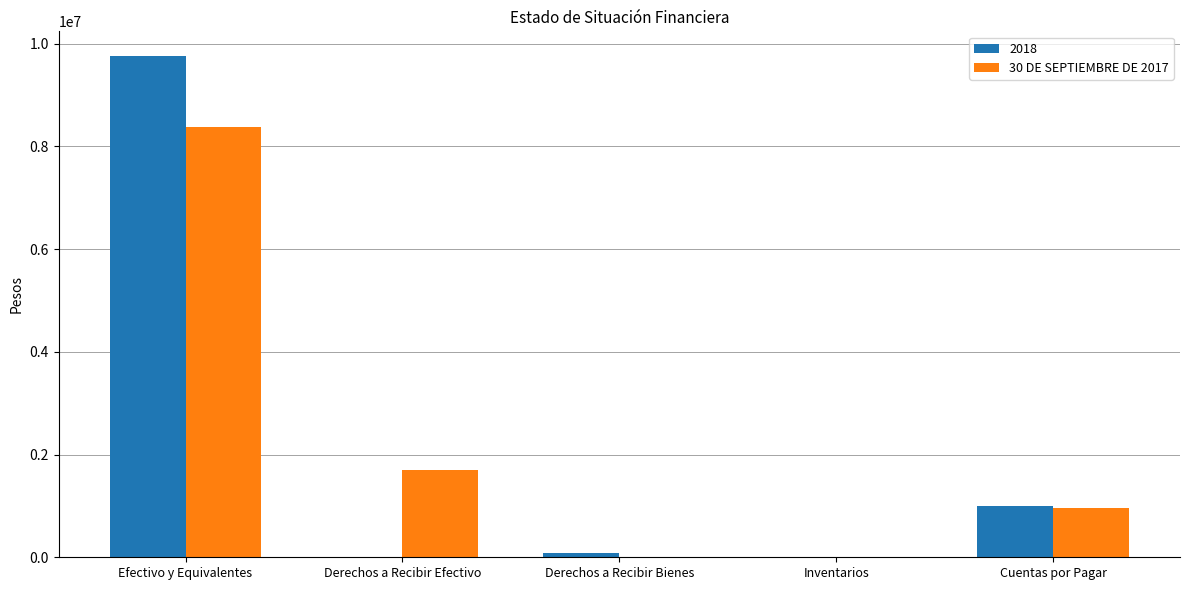

True or false: 30 DE SEPTIEMBRE DE 2017 has a value of 328413 at Cuentas por Pagar.

False